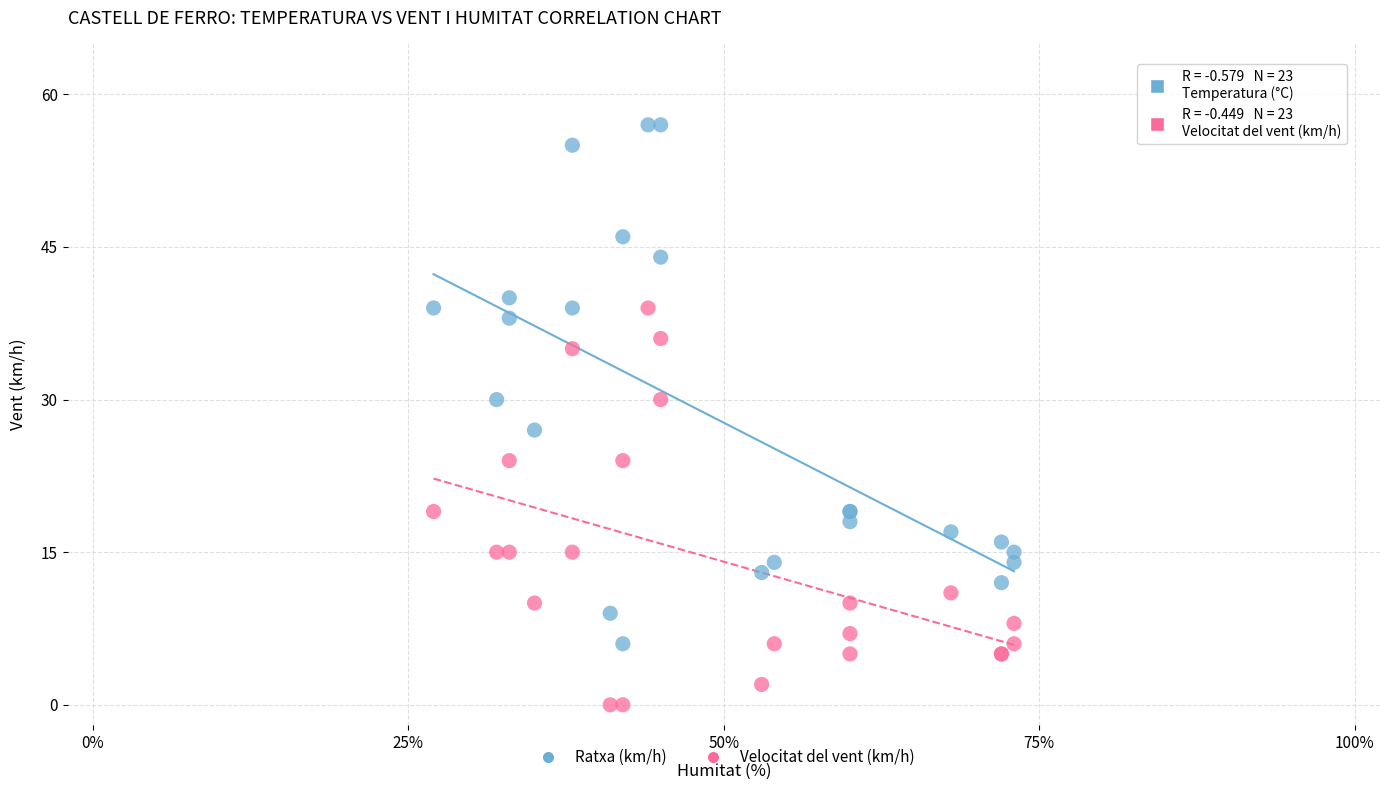

Across all series, what Y value is closest to 28?

27